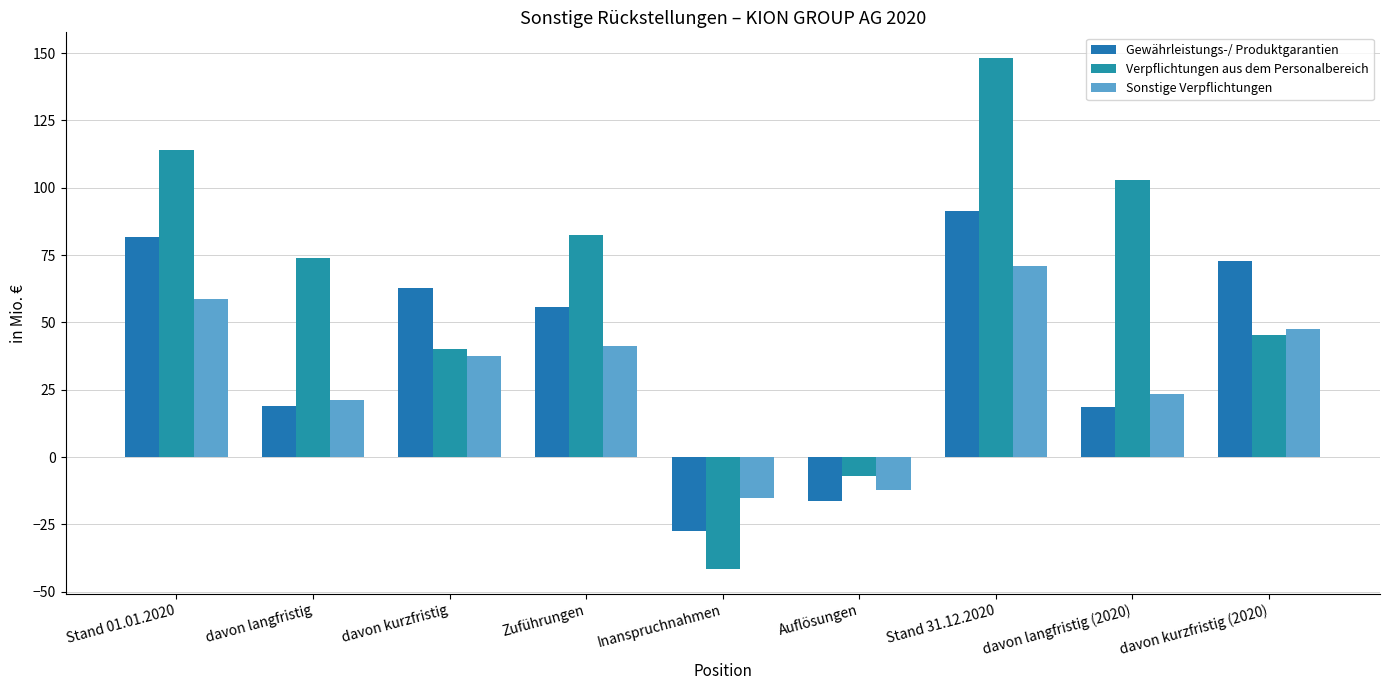

How many bars are there in total?

27